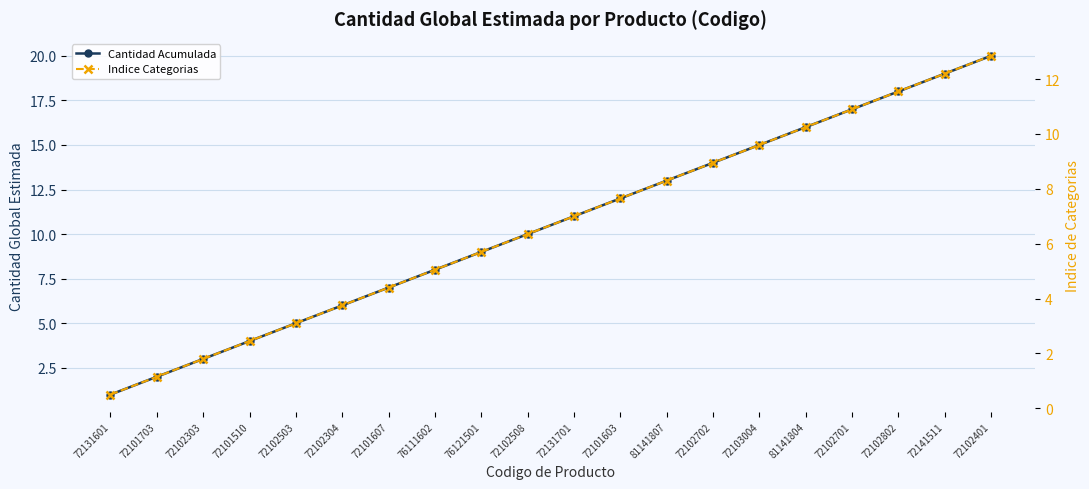

Between 72102503 and 72101603, which series saw the biggest shift?

Cantidad Acumulada